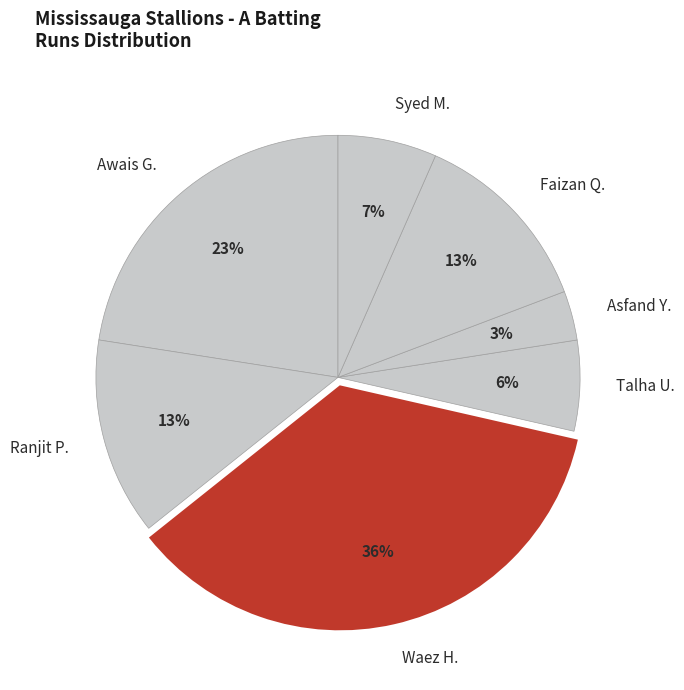

Is the sum of Asfand Y. and Talha U. greater than half?

No